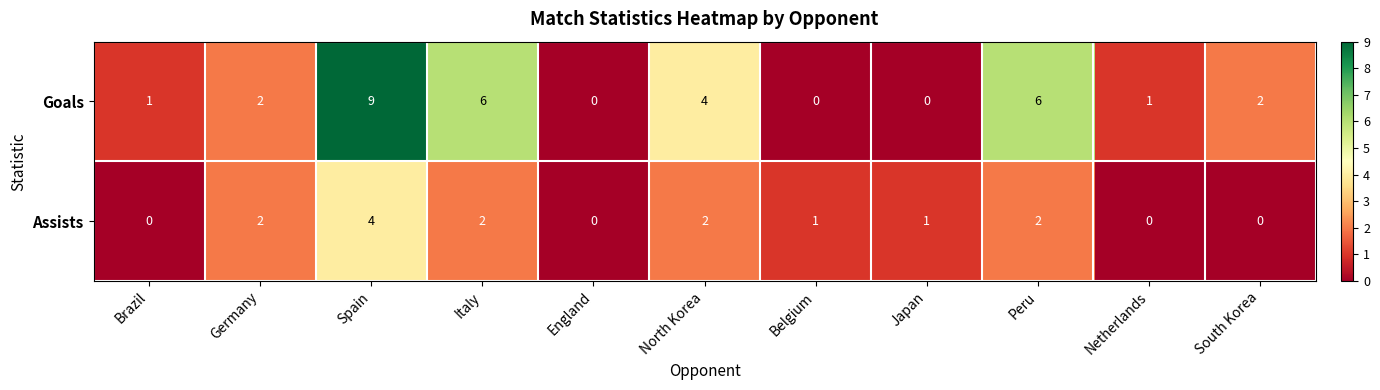

True or false: Assists has a value of -2 at Netherlands.

False